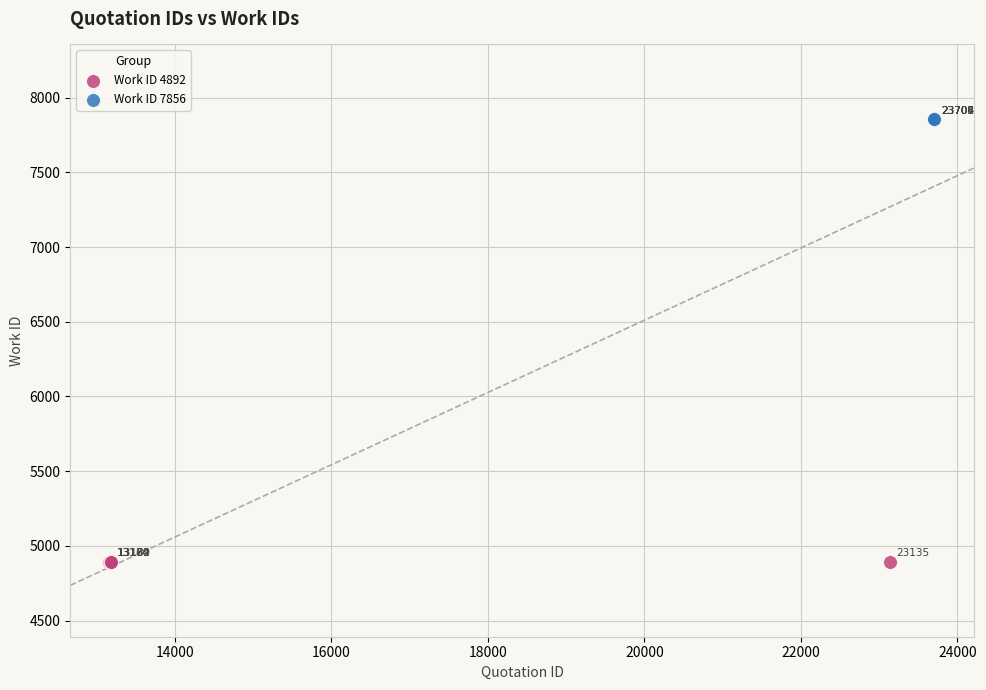

What are all the series names shown in the legend?

Work ID 4892, Work ID 7856